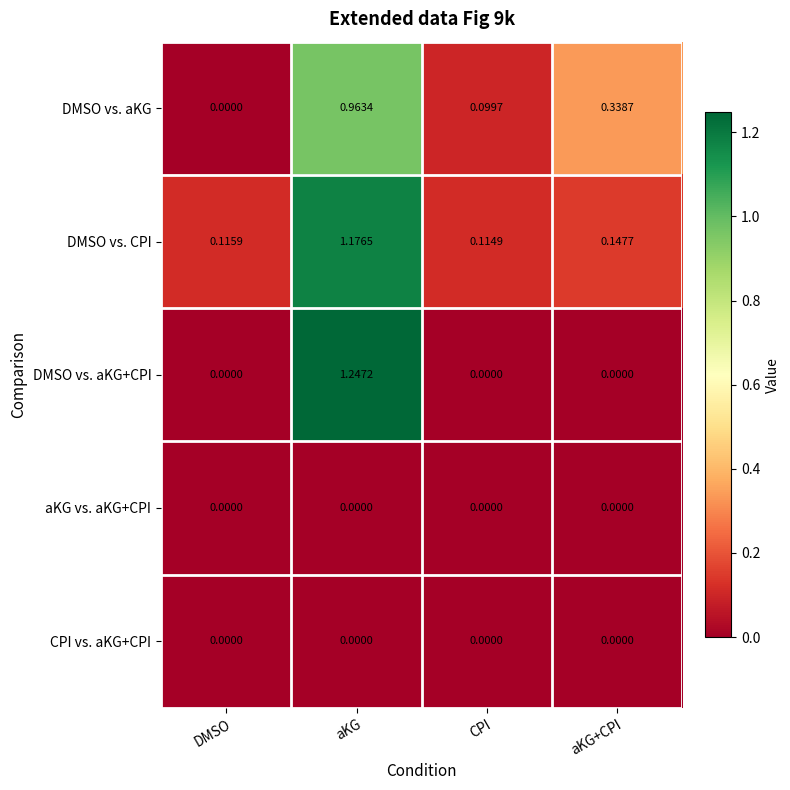

At which category does the chart reach its peak across all series?

aKG